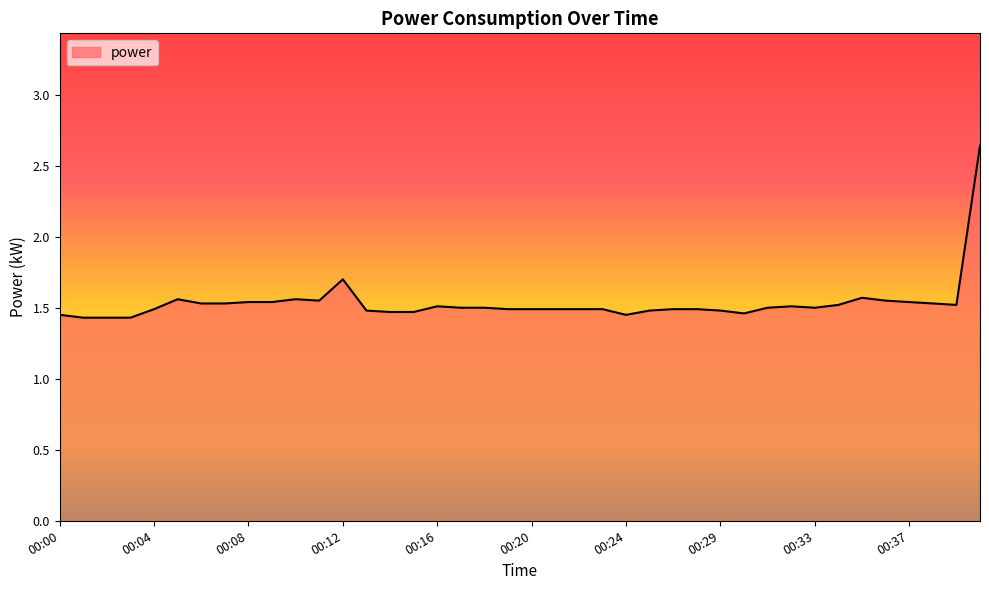

What is the difference between the maximum and minimum values?

1.2